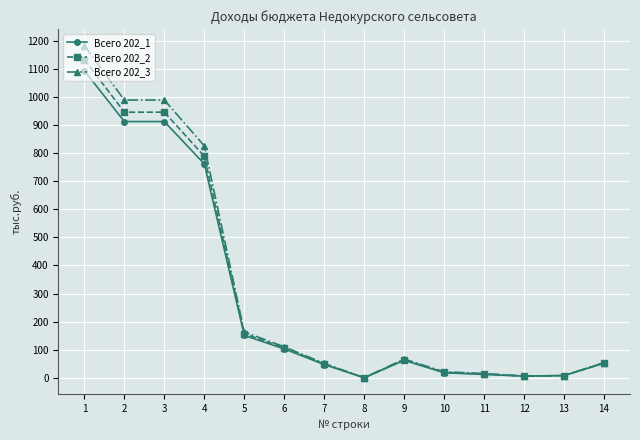

What is the value of the Всего 202_2 point at the 7th from the left?

48.8